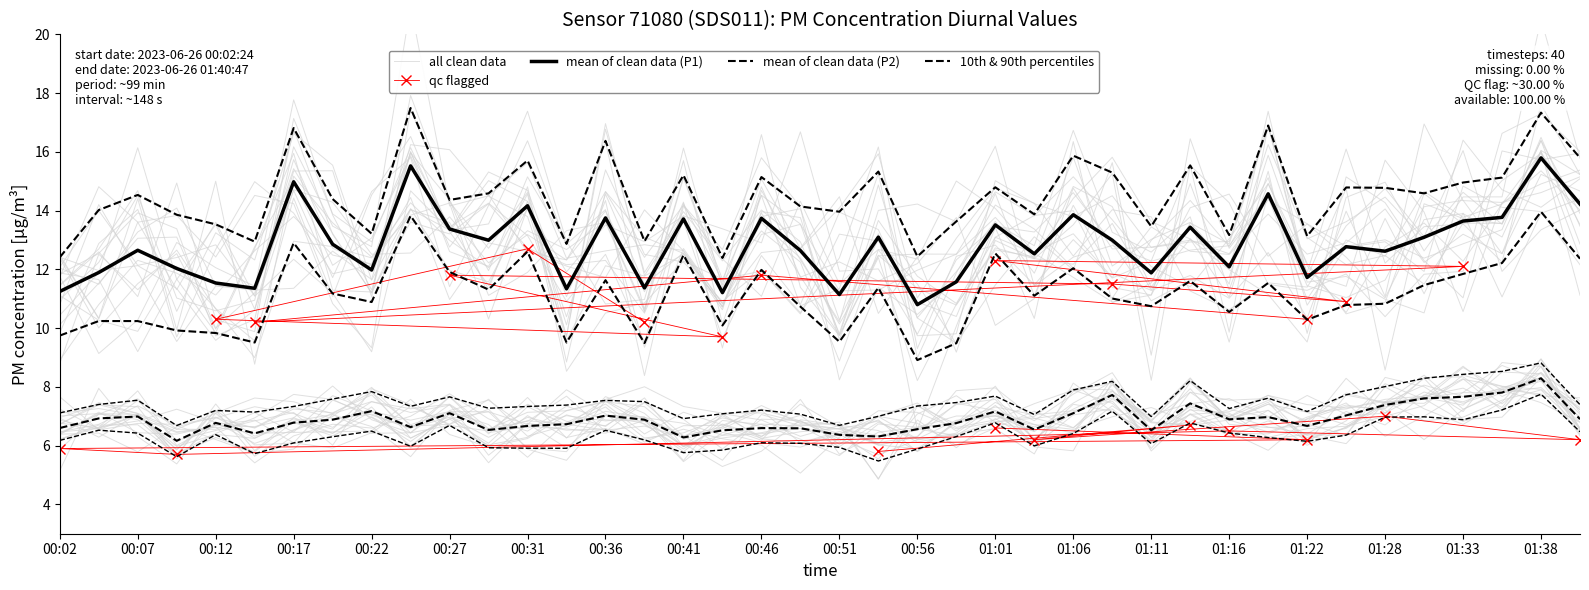

What is the value of the P2 point at the 27th from the left?

7.1